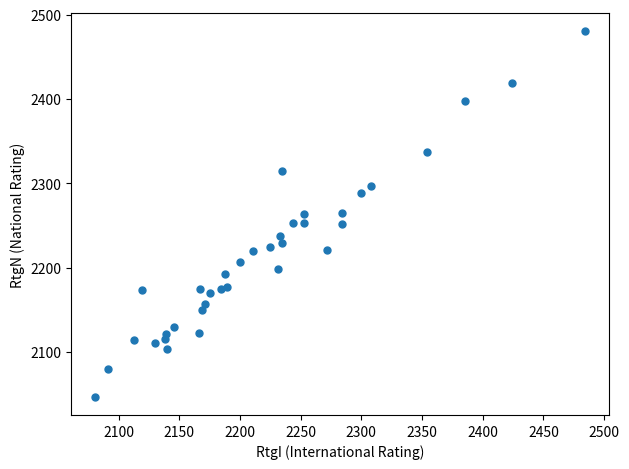

What is the range of X values (max minus min)?

403